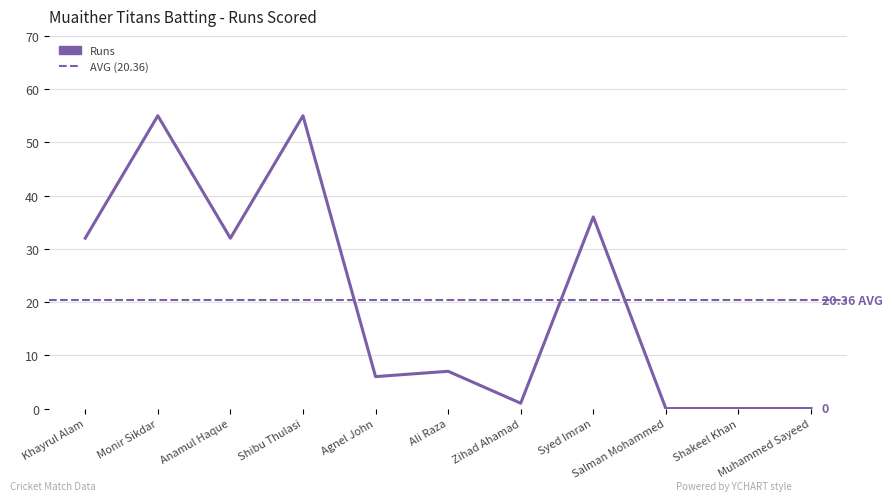

What position from the right is Muhammed Sayeed?

1